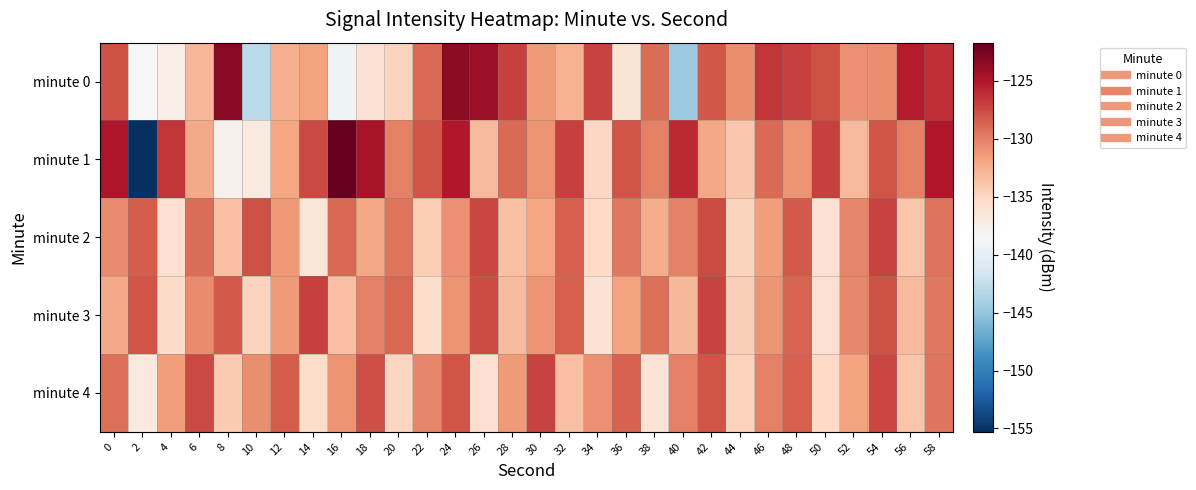

At which category is the sum across all series the highest?

24